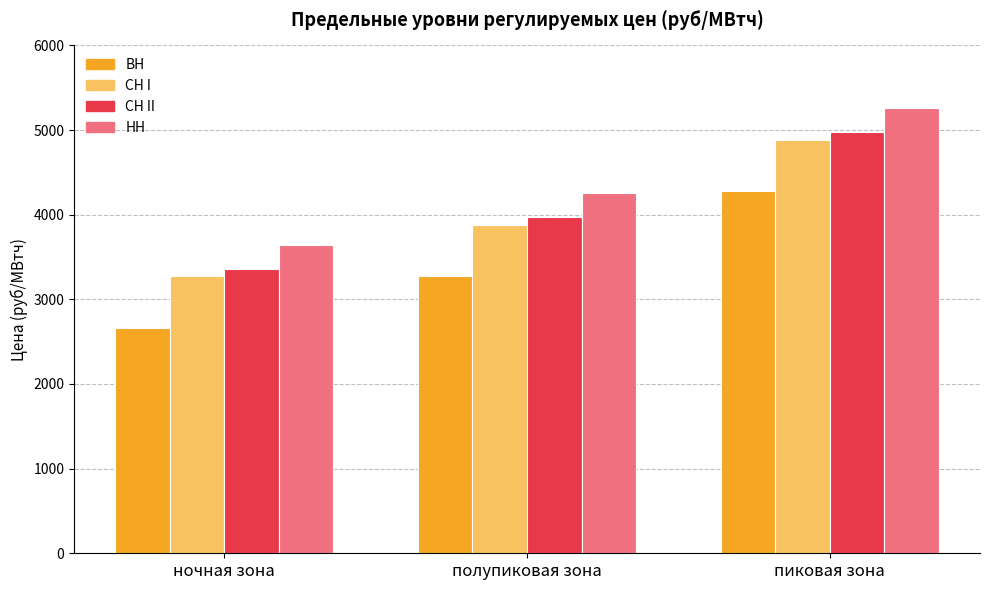

What is the minimum value shown in the chart?

2662.1